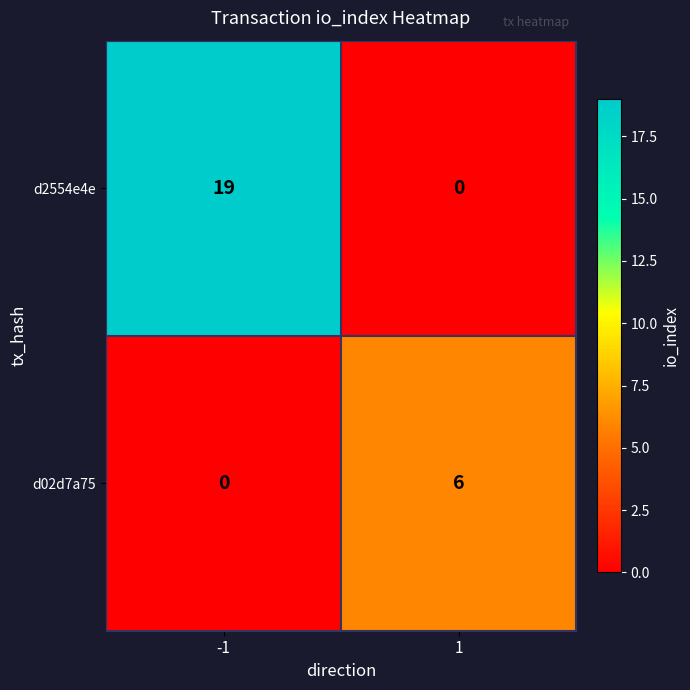

How many data points does each series have?

2